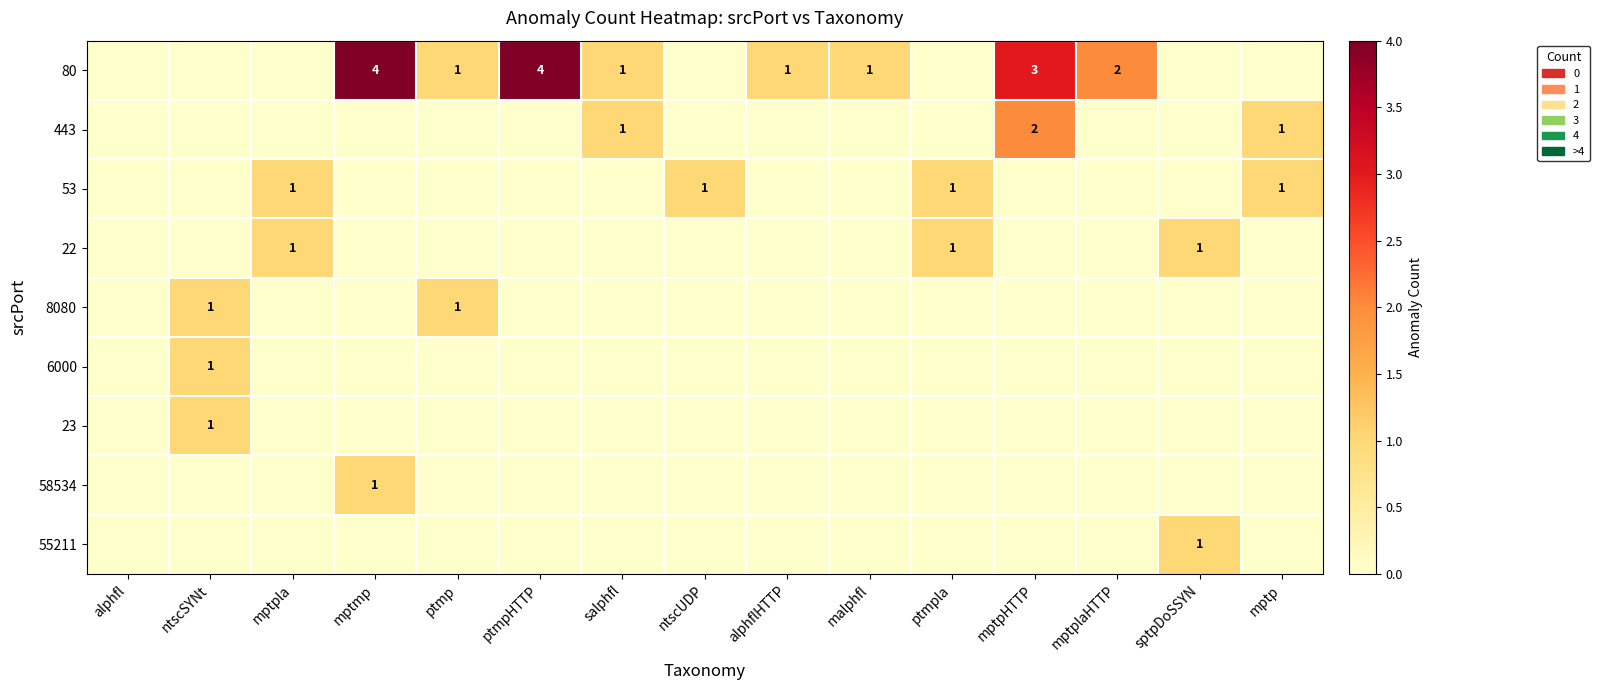

The value of 80 at mptpHTTP is 3. True or false?

True